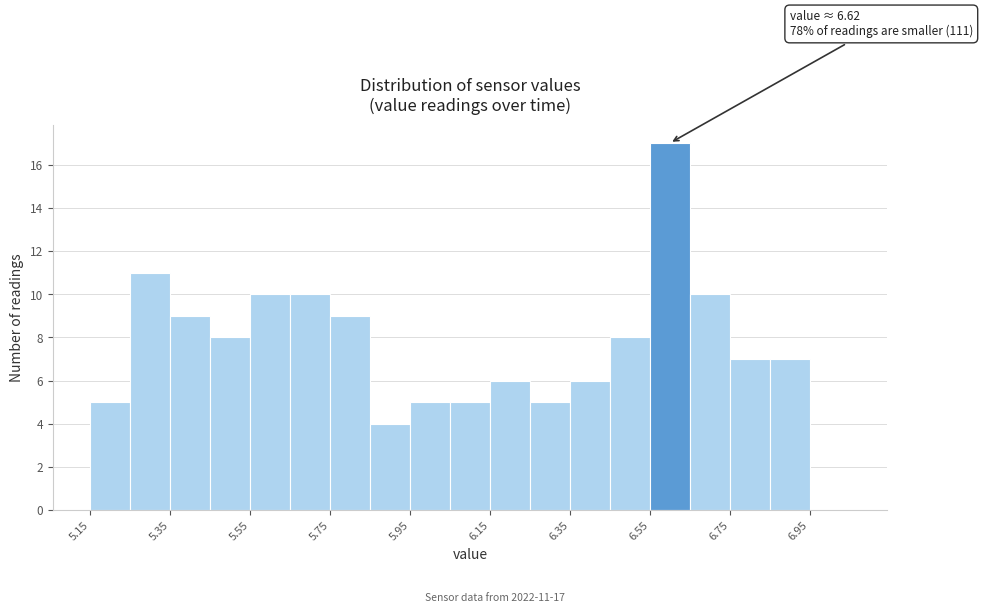

Over which range of the x-axis is the bar tallest?

6.55 to 6.65